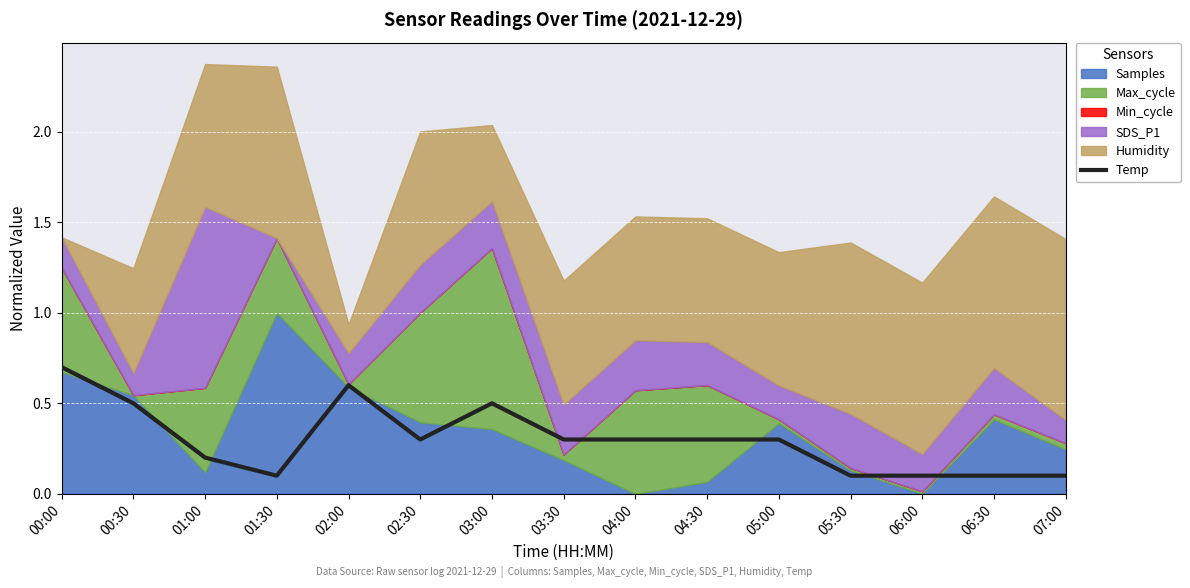

Between 01:00 and 03:30, which is larger?

03:30